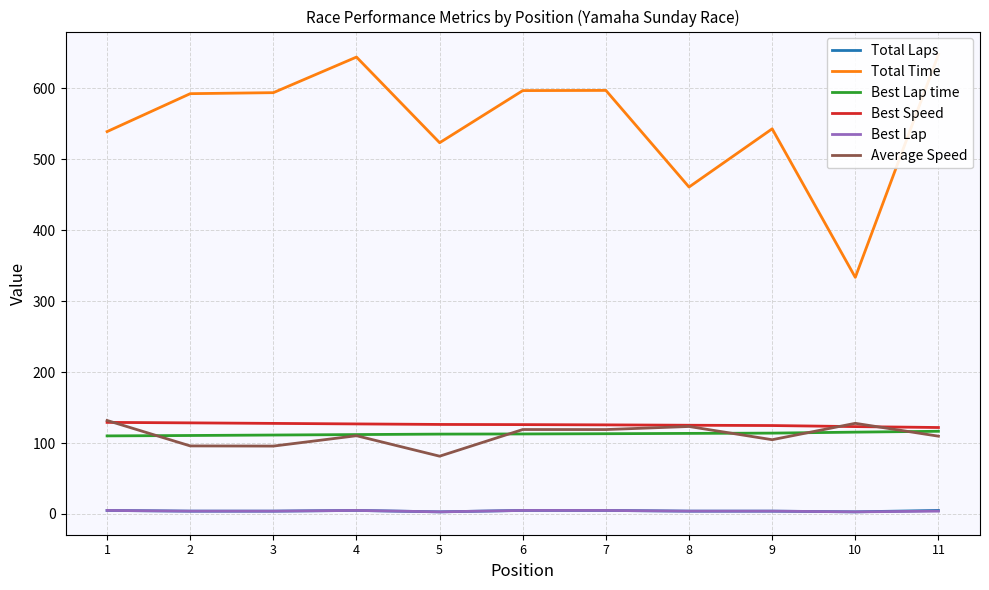

True or false: Best Speed has a value of 121.9 at 11.

True